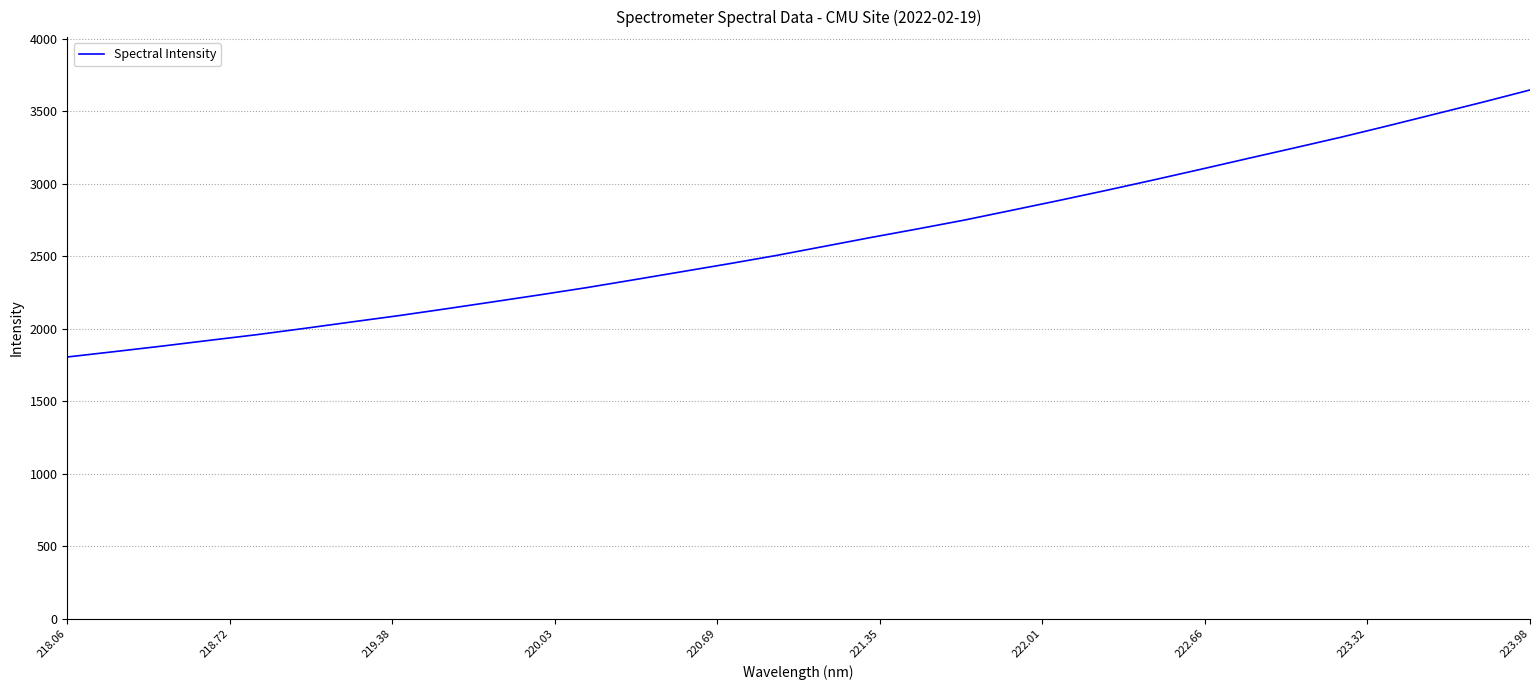

What is the maximum value shown in the chart?

3648.1